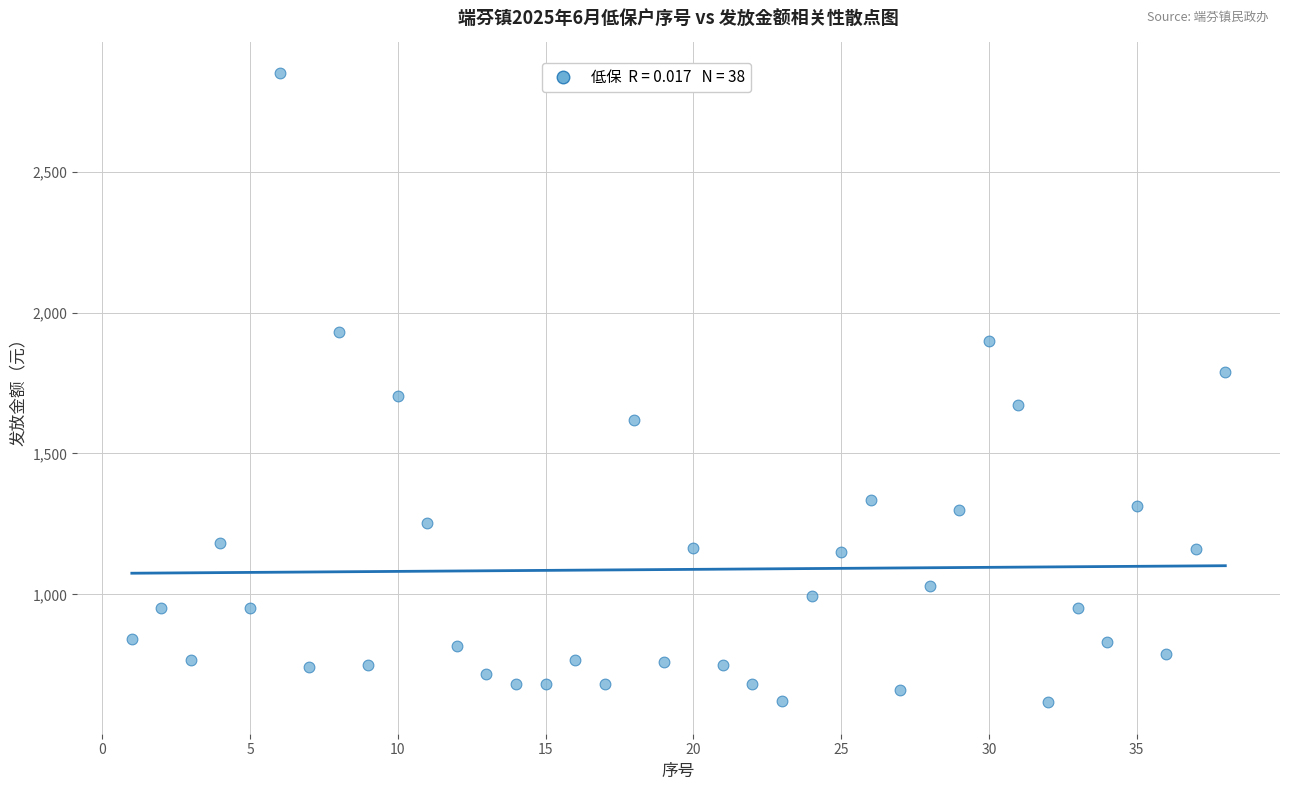

What Y value in the scatter plot is closest to 1733?

1704